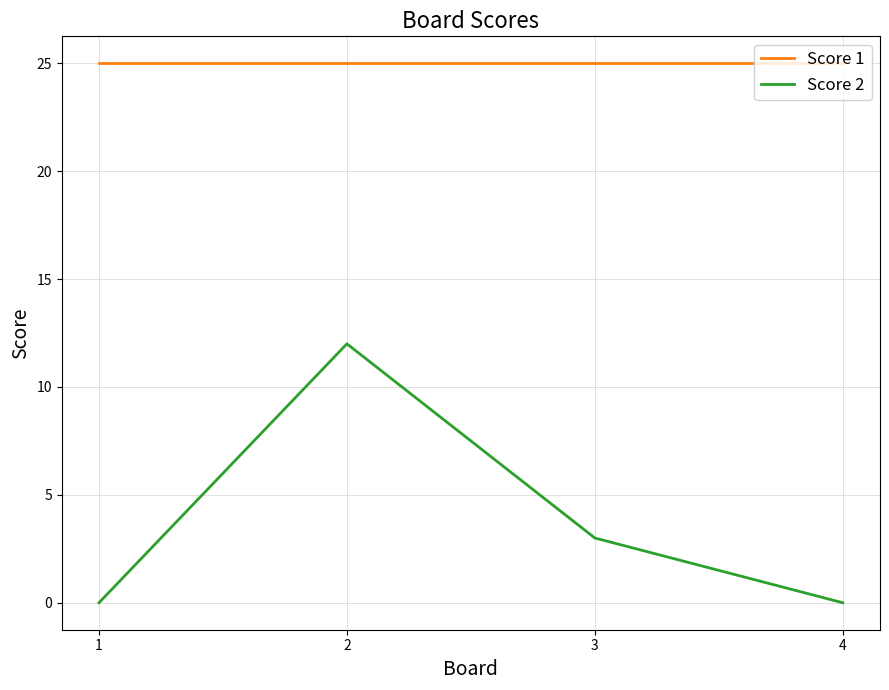

How many series are shown in this chart?

2